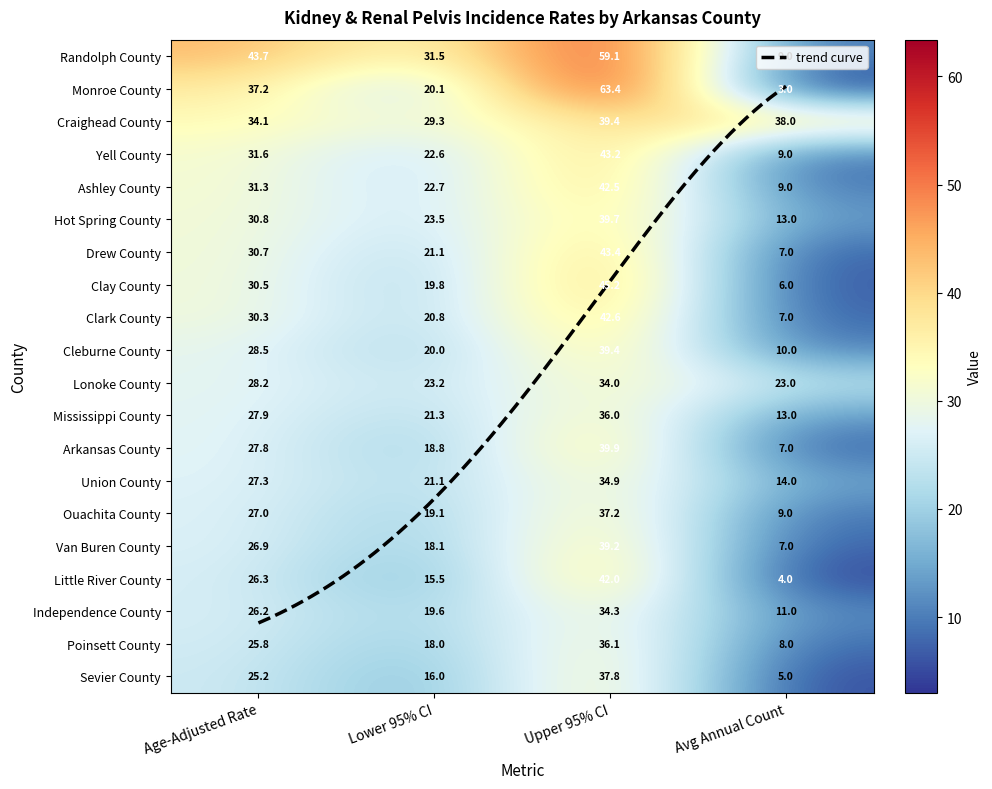

Reading left to right, what are all the values shown in this chart?

Randolph County: Age-Adjusted Rate=43.7	Lower 95% CI=31.5	Upper 95% CI=59.1	Avg Annual Count=9.0
Monroe County: Age-Adjusted Rate=37.2	Lower 95% CI=20.1	Upper 95% CI=63.4	Avg Annual Count=3.0
Craighead County: Age-Adjusted Rate=34.1	Lower 95% CI=29.3	Upper 95% CI=39.4	Avg Annual Count=38.0
Yell County: Age-Adjusted Rate=31.6	Lower 95% CI=22.6	Upper 95% CI=43.2	Avg Annual Count=9.0
Ashley County: Age-Adjusted Rate=31.3	Lower 95% CI=22.7	Upper 95% CI=42.5	Avg Annual Count=9.0
Hot Spring County: Age-Adjusted Rate=30.8	Lower 95% CI=23.5	Upper 95% CI=39.7	Avg Annual Count=13.0
Drew County: Age-Adjusted Rate=30.7	Lower 95% CI=21.1	Upper 95% CI=43.4	Avg Annual Count=7.0
Clay County: Age-Adjusted Rate=30.5	Lower 95% CI=19.8	Upper 95% CI=45.2	Avg Annual Count=6.0
Clark County: Age-Adjusted Rate=30.3	Lower 95% CI=20.8	Upper 95% CI=42.6	Avg Annual Count=7.0
Cleburne County: Age-Adjusted Rate=28.5	Lower 95% CI=20.0	Upper 95% CI=39.4	Avg Annual Count=10.0
Lonoke County: Age-Adjusted Rate=28.2	Lower 95% CI=23.2	Upper 95% CI=34.0	Avg Annual Count=23.0
Mississippi County: Age-Adjusted Rate=27.9	Lower 95% CI=21.3	Upper 95% CI=36.0	Avg Annual Count=13.0
Arkansas County: Age-Adjusted Rate=27.8	Lower 95% CI=18.8	Upper 95% CI=39.9	Avg Annual Count=7.0
Union County: Age-Adjusted Rate=27.3	Lower 95% CI=21.1	Upper 95% CI=34.9	Avg Annual Count=14.0
Ouachita County: Age-Adjusted Rate=27.0	Lower 95% CI=19.1	Upper 95% CI=37.2	Avg Annual Count=9.0
Van Buren County: Age-Adjusted Rate=26.9	Lower 95% CI=18.1	Upper 95% CI=39.2	Avg Annual Count=7.0
Little River County: Age-Adjusted Rate=26.3	Lower 95% CI=15.5	Upper 95% CI=42.0	Avg Annual Count=4.0
Independence County: Age-Adjusted Rate=26.2	Lower 95% CI=19.6	Upper 95% CI=34.3	Avg Annual Count=11.0
Poinsett County: Age-Adjusted Rate=25.8	Lower 95% CI=18.0	Upper 95% CI=36.1	Avg Annual Count=8.0
Sevier County: Age-Adjusted Rate=25.2	Lower 95% CI=16.0	Upper 95% CI=37.8	Avg Annual Count=5.0